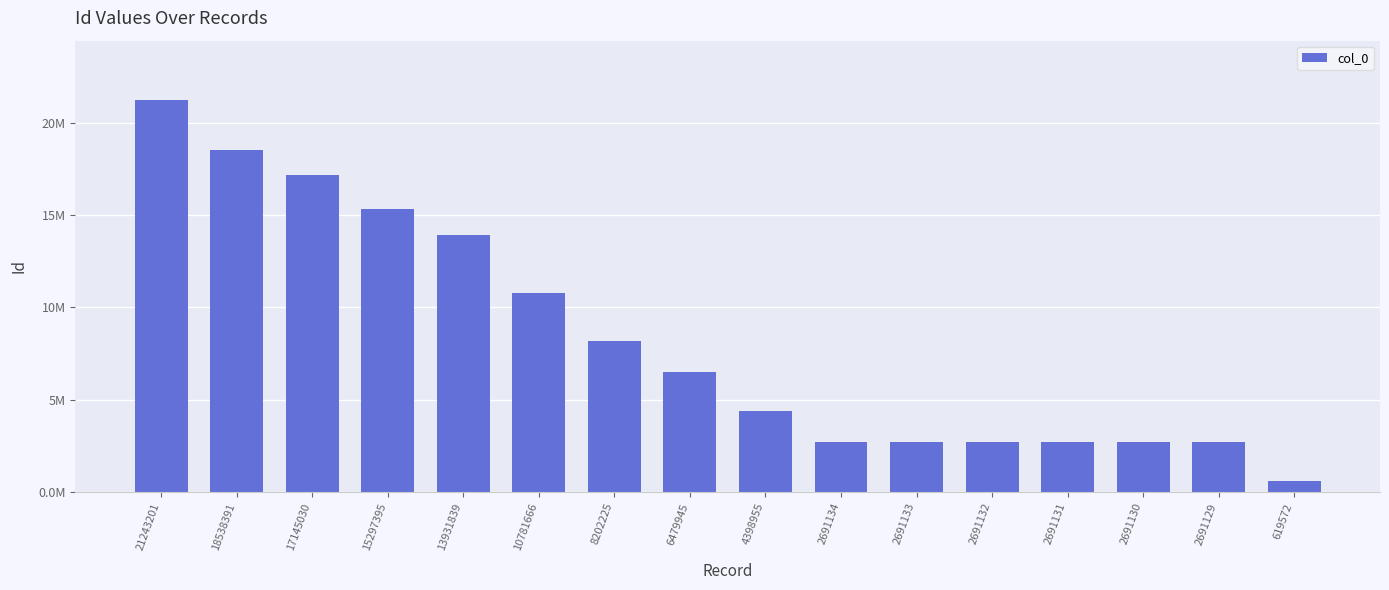

What is the value of the 1st bar from the left?

21243201